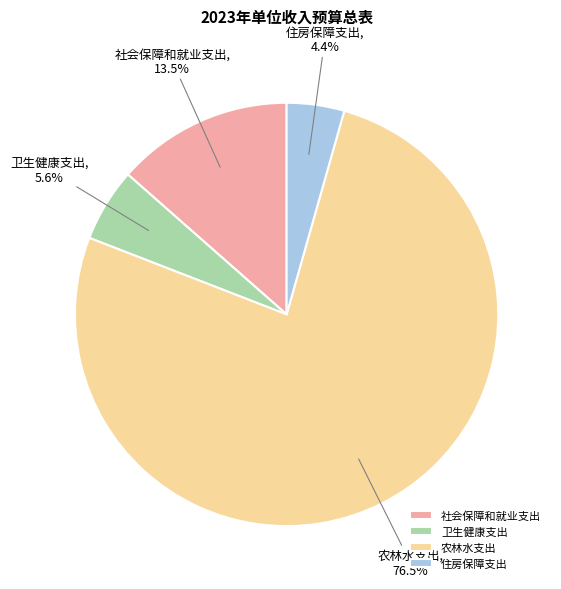

How many slices are in this pie chart?

4